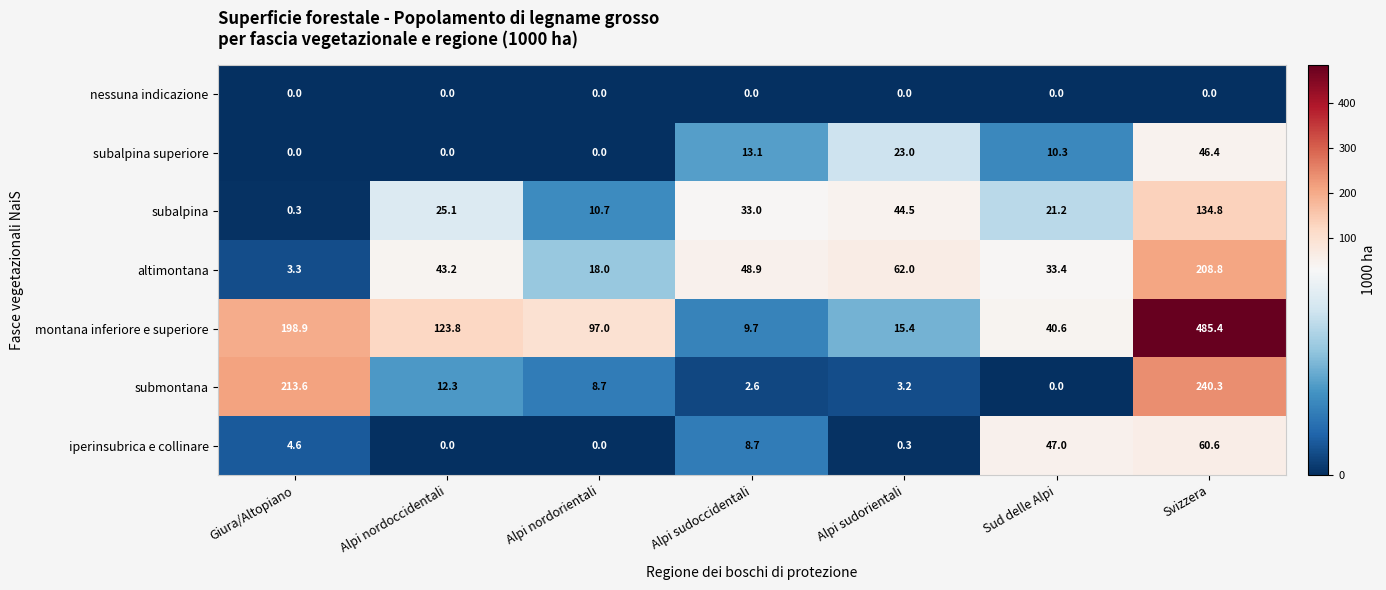

At which label is submontana closest to 120?

Giura/Altopiano